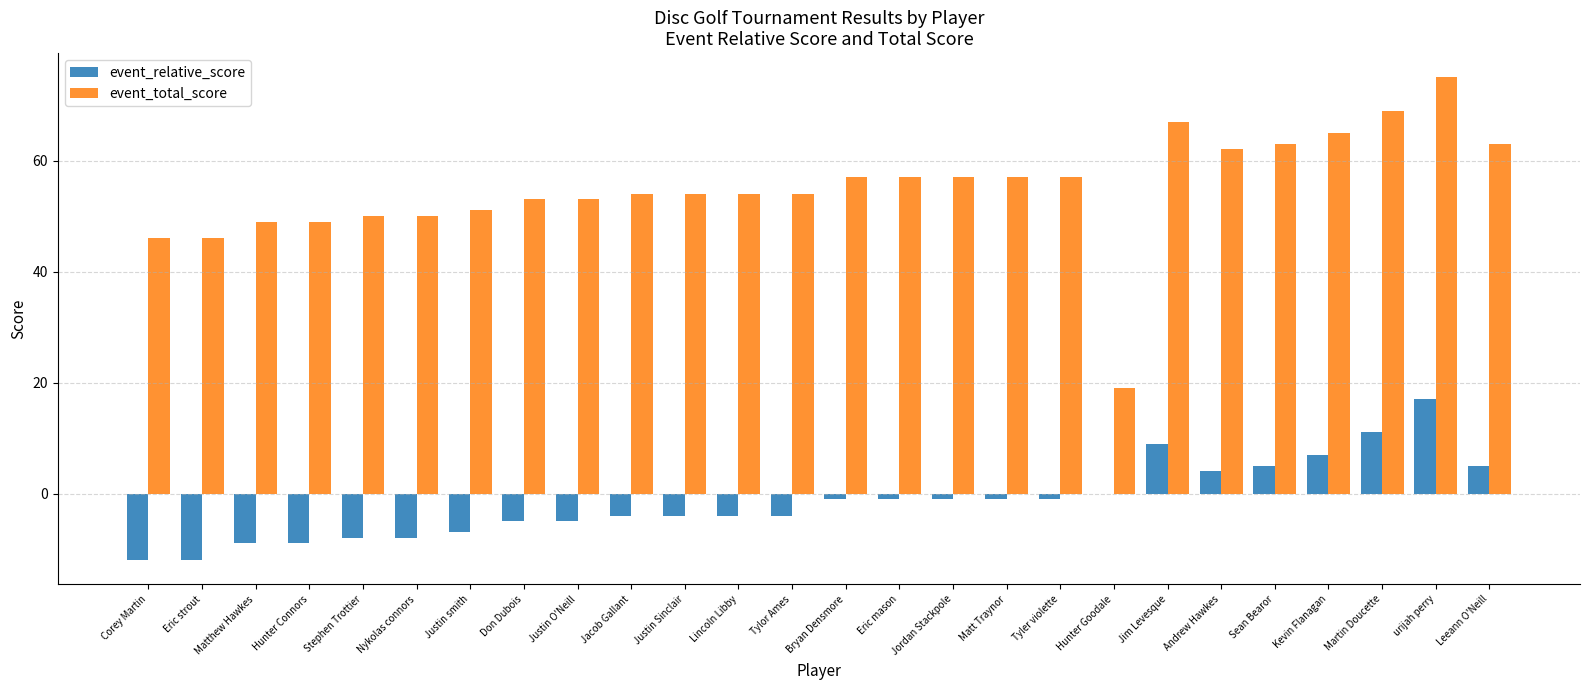

Which label corresponds to the largest value in the chart?

urijah perry